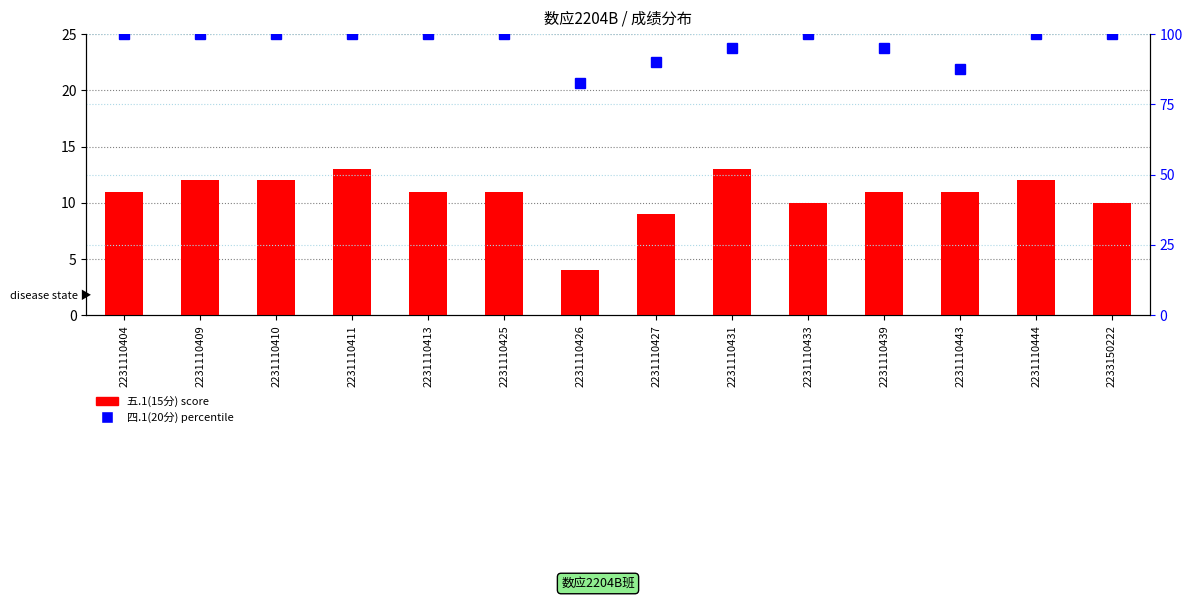

Where is 四.1(20分)百分比 nearest to the value 91?

2231110427